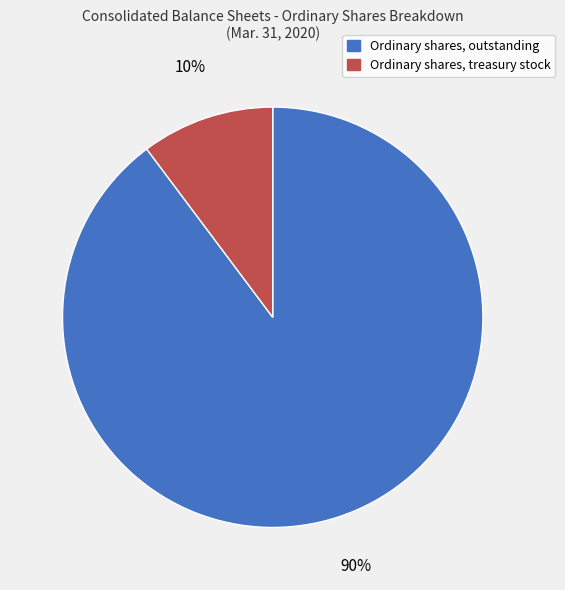

Which has a higher value, Ordinary shares, outstanding or Ordinary shares, treasury stock?

Ordinary shares, outstanding